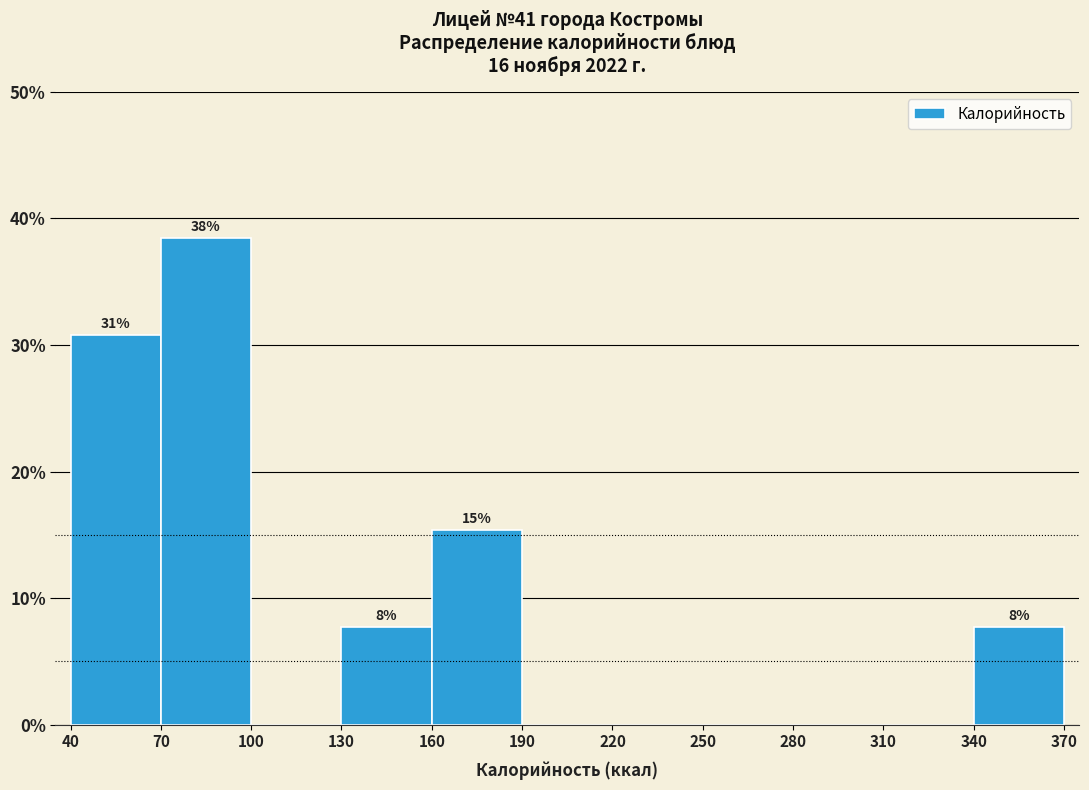

Which range on the x-axis has the tallest bar?

70 to 100